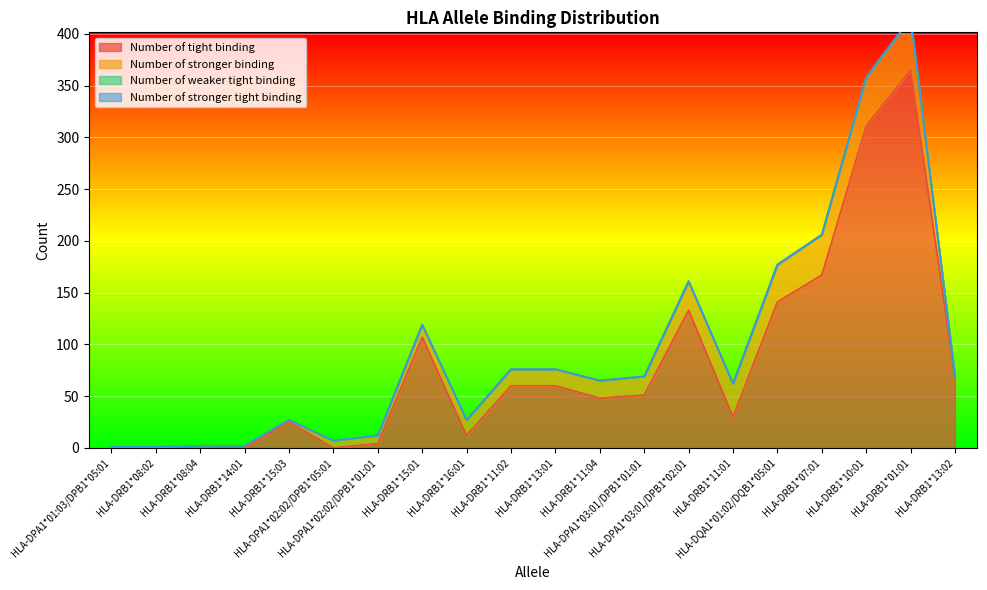

Read the Number of tight binding value at HLA-DRB1*10:01.

311